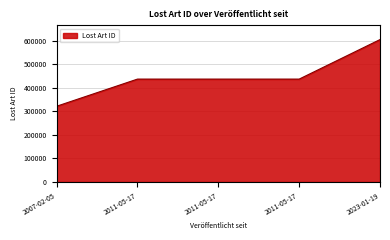

The chart shows a value of 436473 at 2011-05-17. True or false?

True